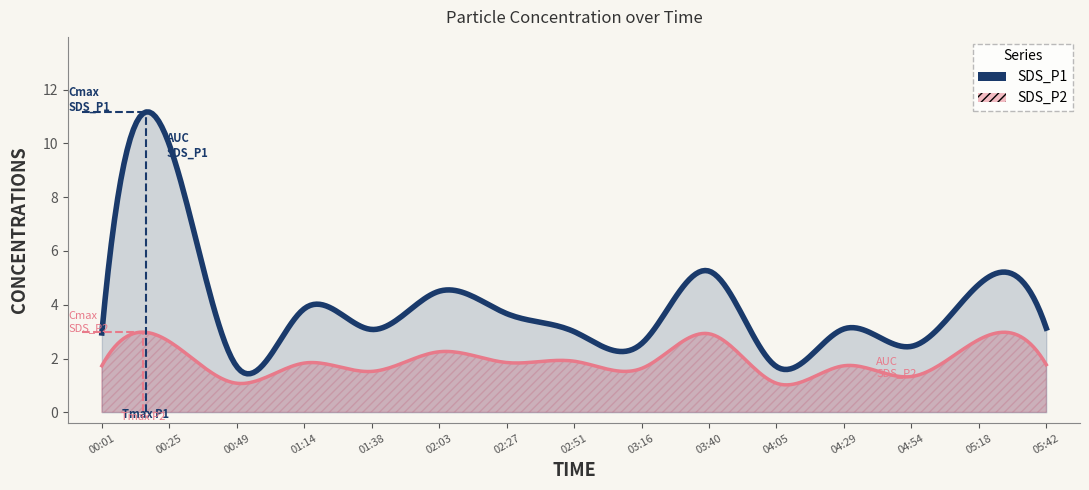

True or false: SDS_P2 and SDS_P1 intersect in this chart.

False